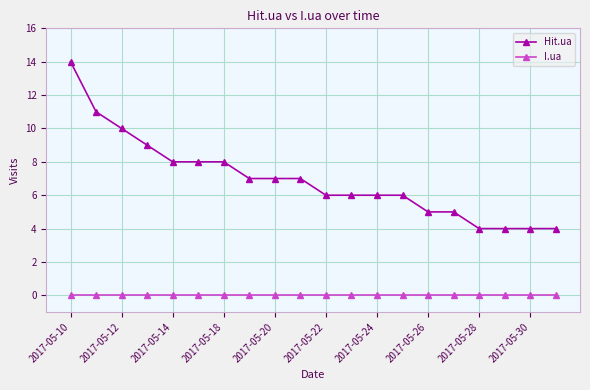

Which series has the widest spread of values?

Hit.ua